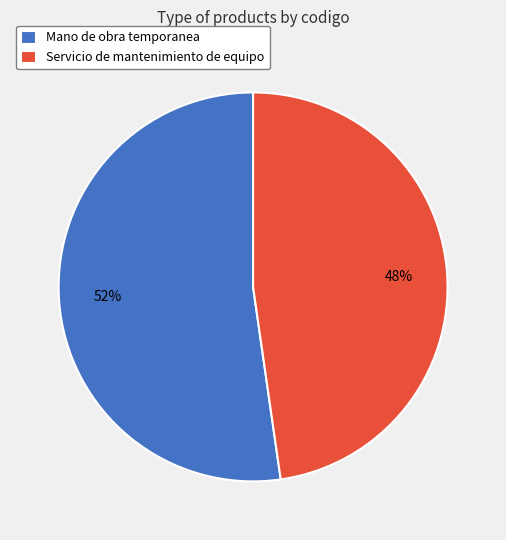

How many segments does this pie chart have?

2